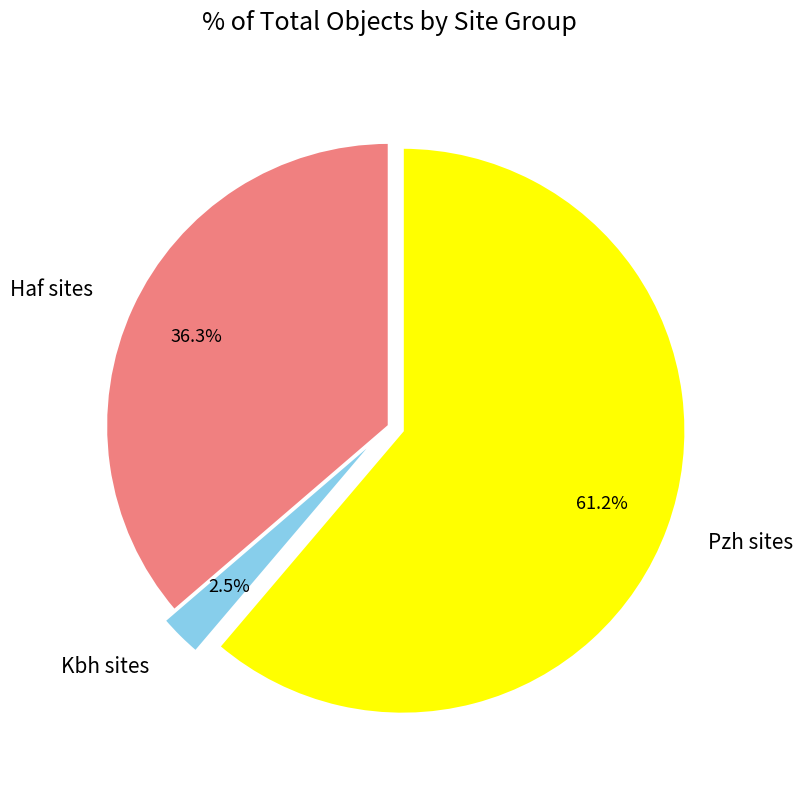

Which category has the smallest portion of the pie?

Kbh sites